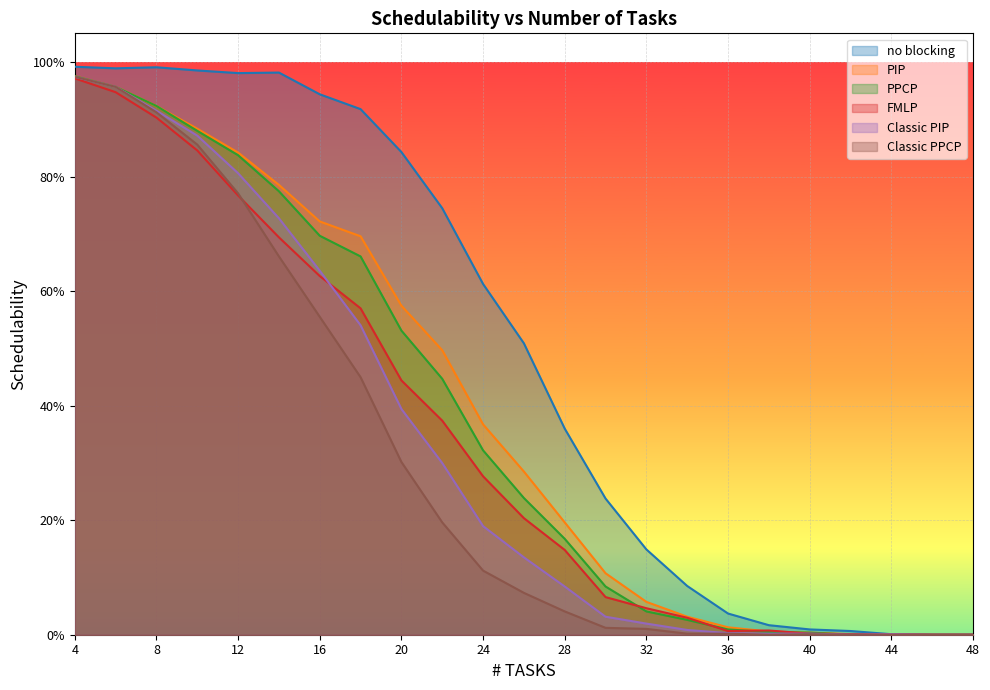

Where is FMLP nearest to the value 0?

46